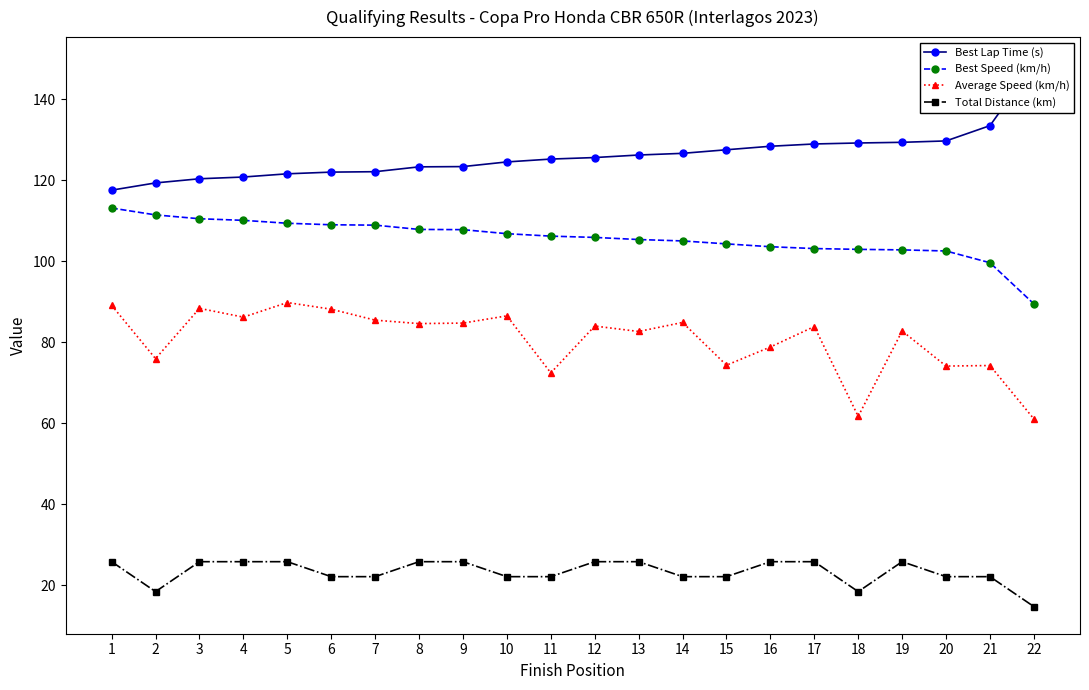

The value of Average Speed (km/h) at 10 is 48.2. True or false?

False